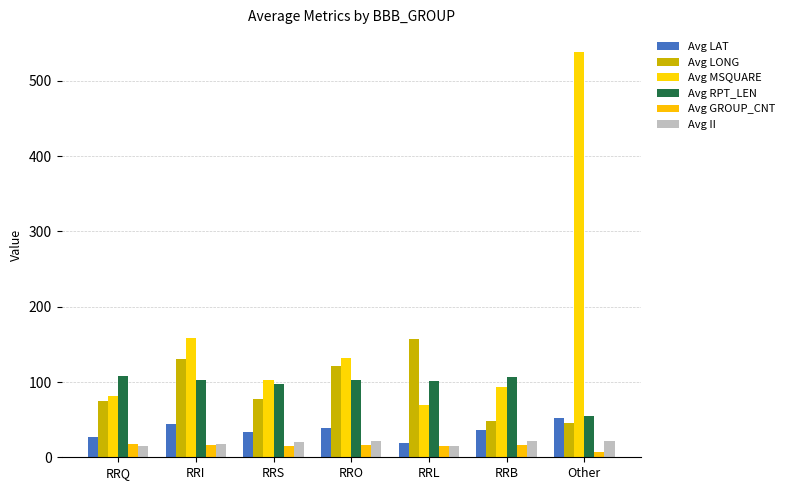

What is the sum of all Avg LONG values?

655.4